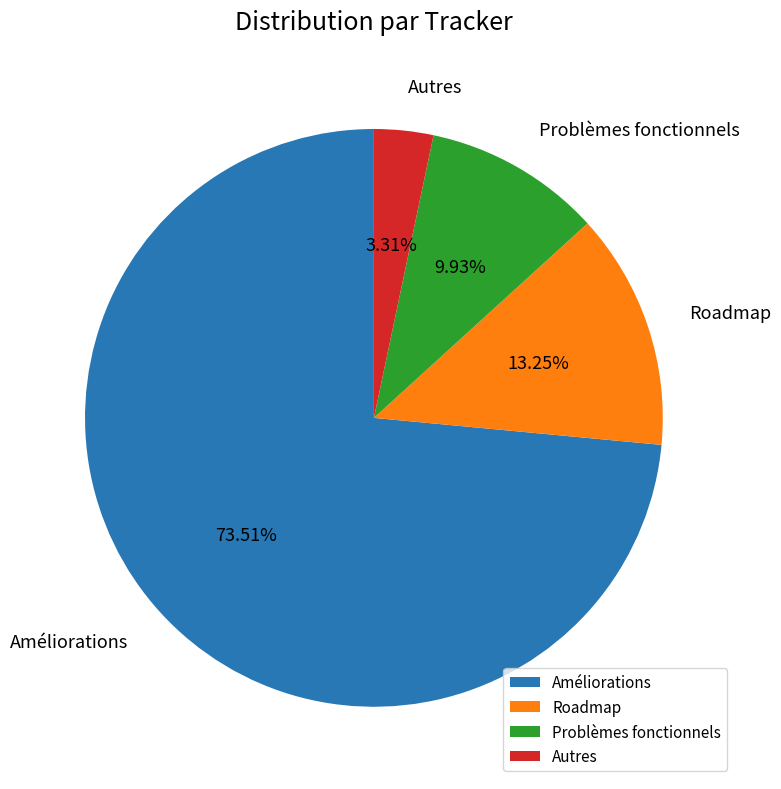

Is the sum of Roadmap and Autres greater than half?

No